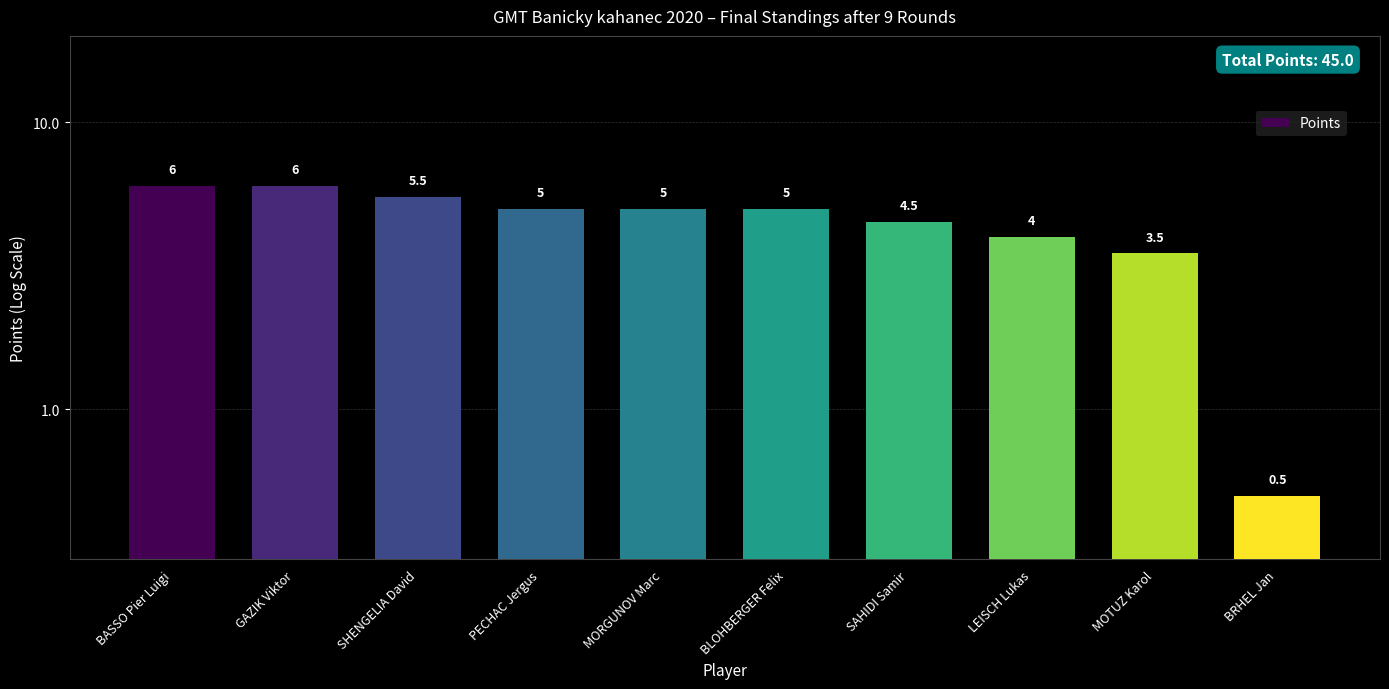

The value at GAZIK Viktor is 8.6. True or false?

False